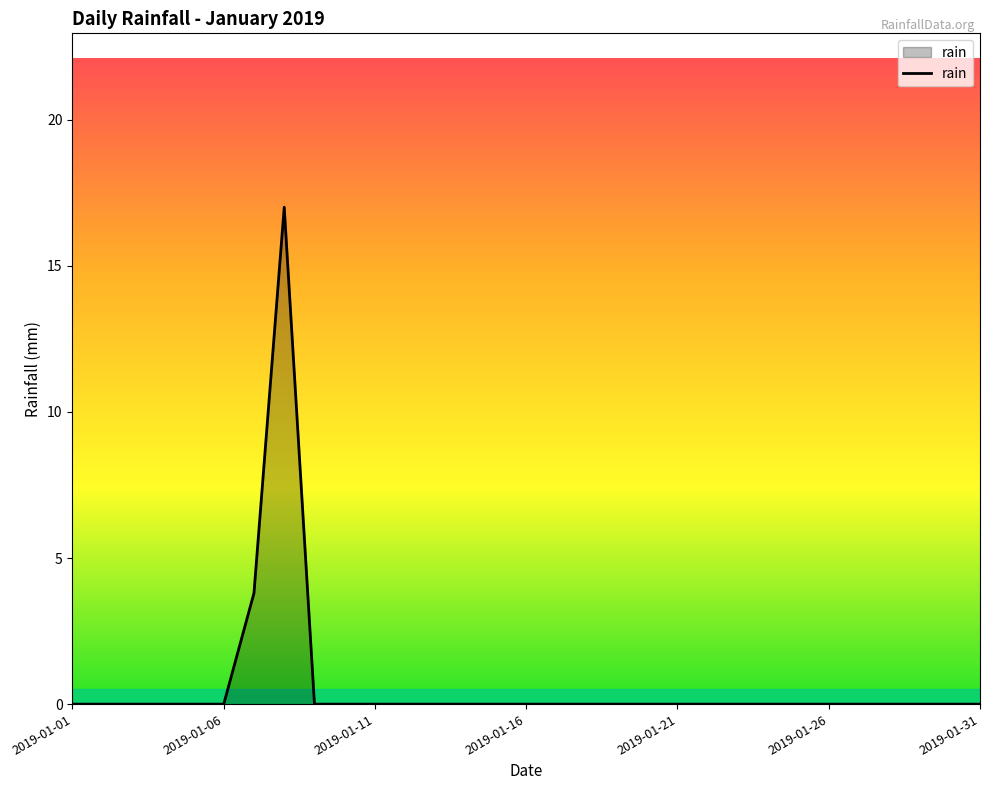

What is the difference between the maximum and minimum values?

17.0